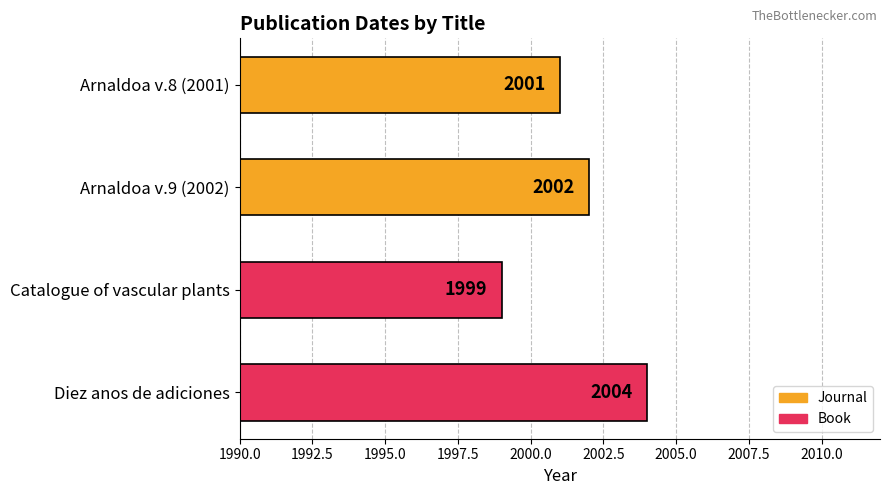

Approximately how many times larger is the value at Catalogue of vascular plants compared to Arnaldoa v.9 (2002)?

1.0